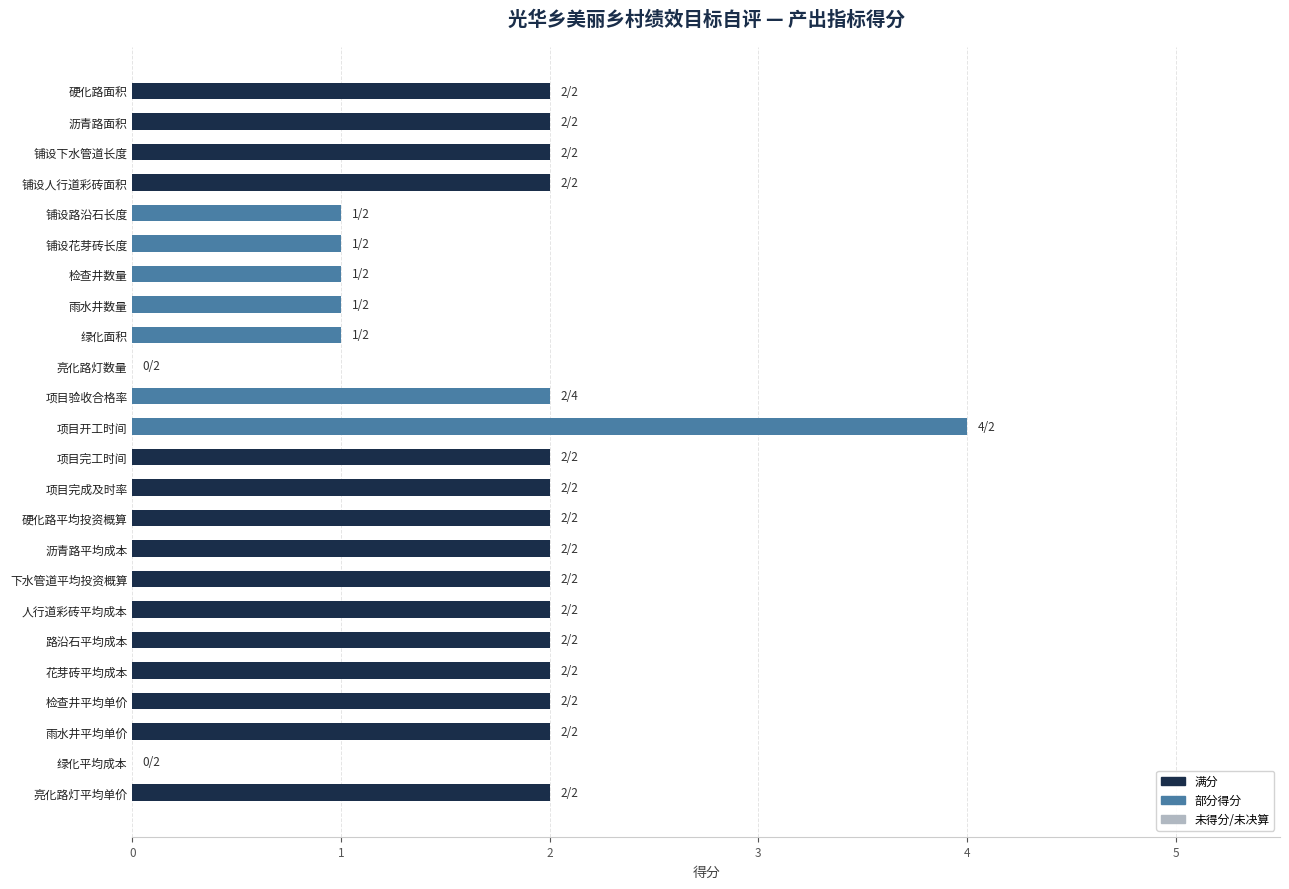

Count the number of data series in this chart.

1